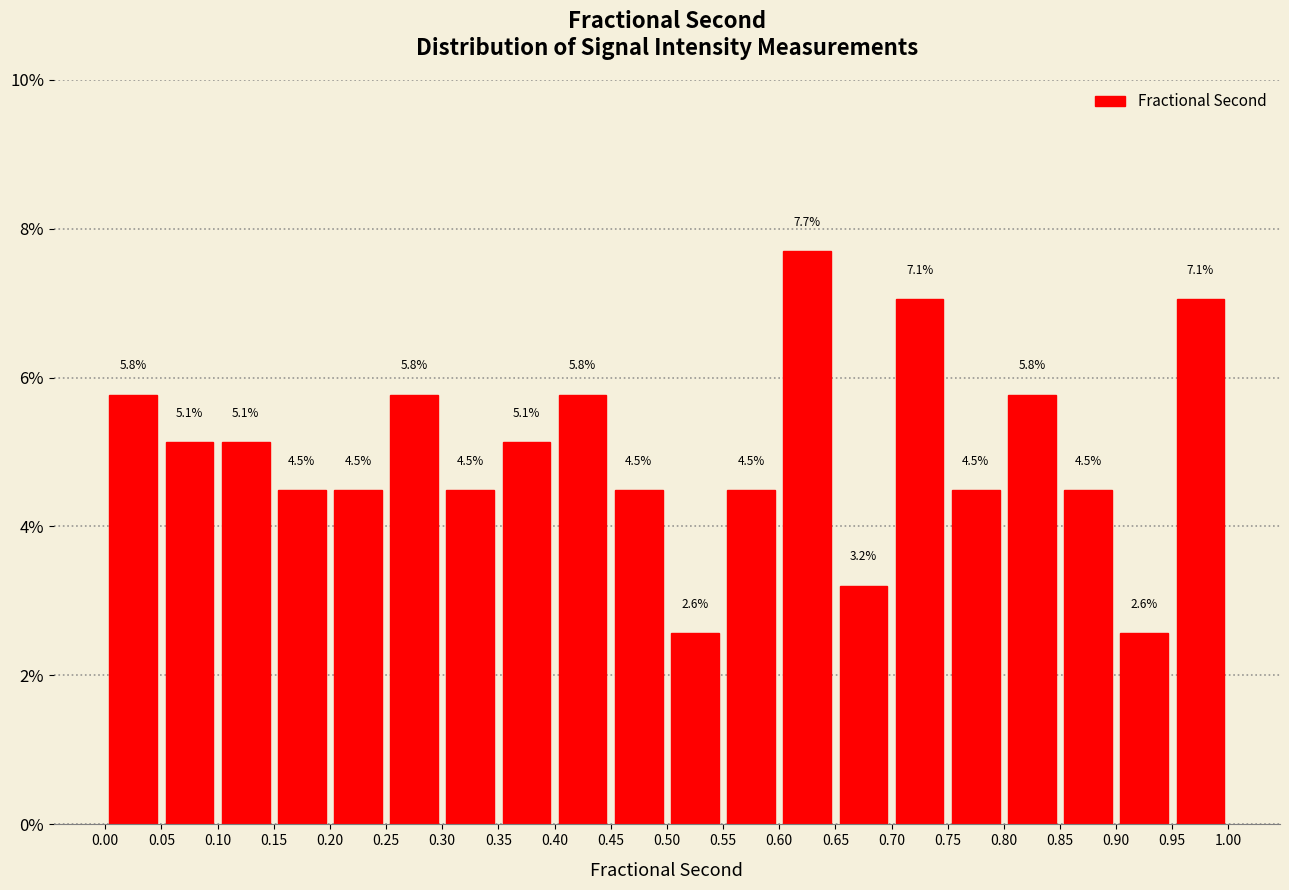

Reading left to right, transcribe this chart: for each bar, give the range it covers on the x-axis and its height.

0.00 to 0.05: 5.8
0.05 to 0.10: 5.1
0.10 to 0.15: 5.1
0.15 to 0.20: 4.5
0.20 to 0.25: 4.5
0.25 to 0.30: 5.8
0.30 to 0.35: 4.5
0.35 to 0.40: 5.1
0.40 to 0.45: 5.8
0.45 to 0.50: 4.5
0.50 to 0.55: 2.6
0.55 to 0.60: 4.5
0.60 to 0.65: 7.7
0.65 to 0.70: 3.2
0.70 to 0.75: 7.1
0.75 to 0.80: 4.5
0.80 to 0.85: 5.8
0.85 to 0.90: 4.5
0.90 to 0.95: 2.6
0.95 to 1.00: 7.1